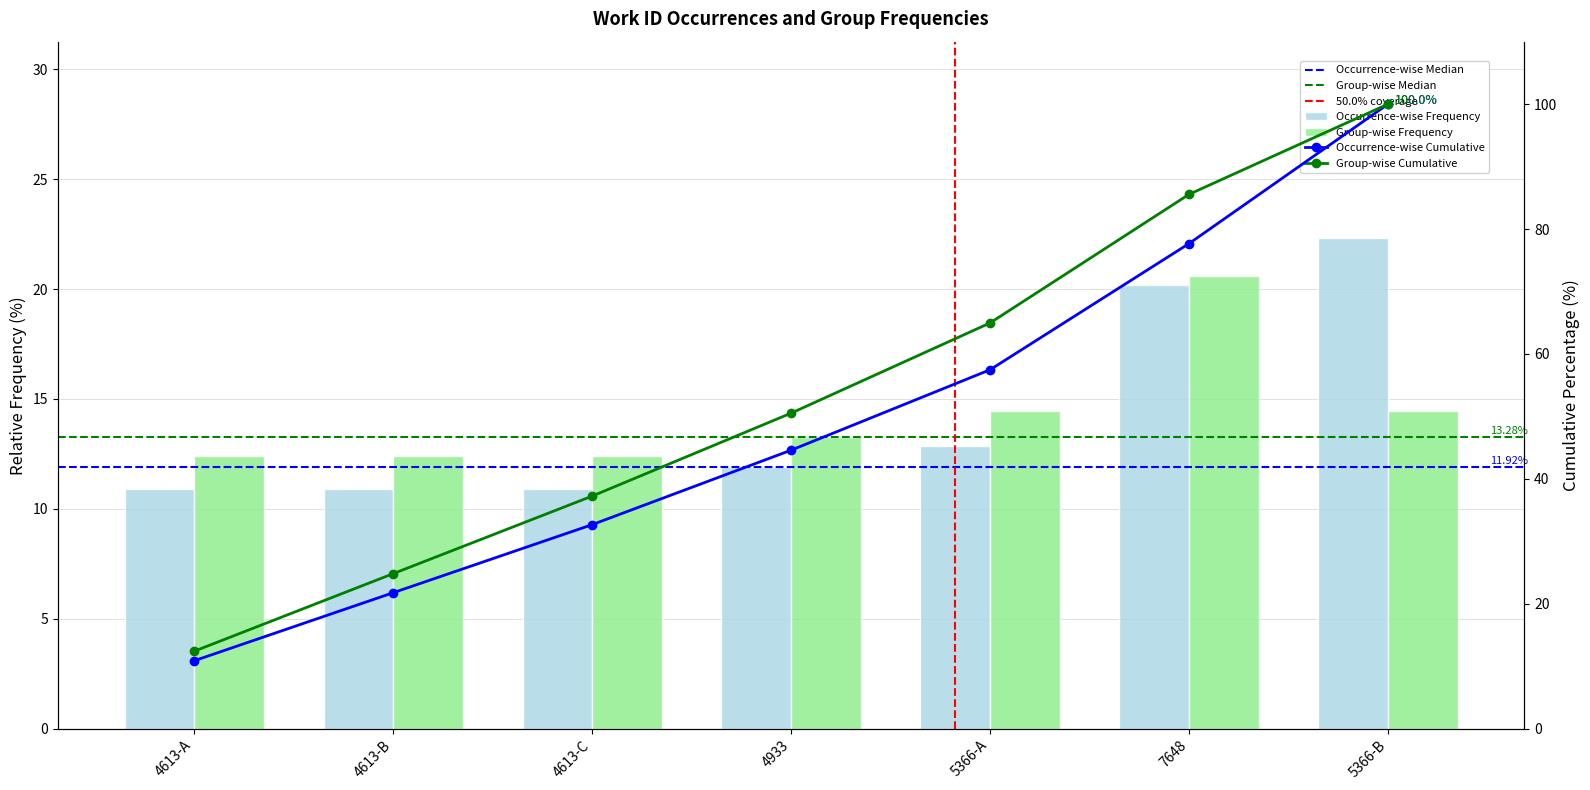

Between 4613-A and 5366-A, which series saw the biggest shift?

Group-wise Frequency